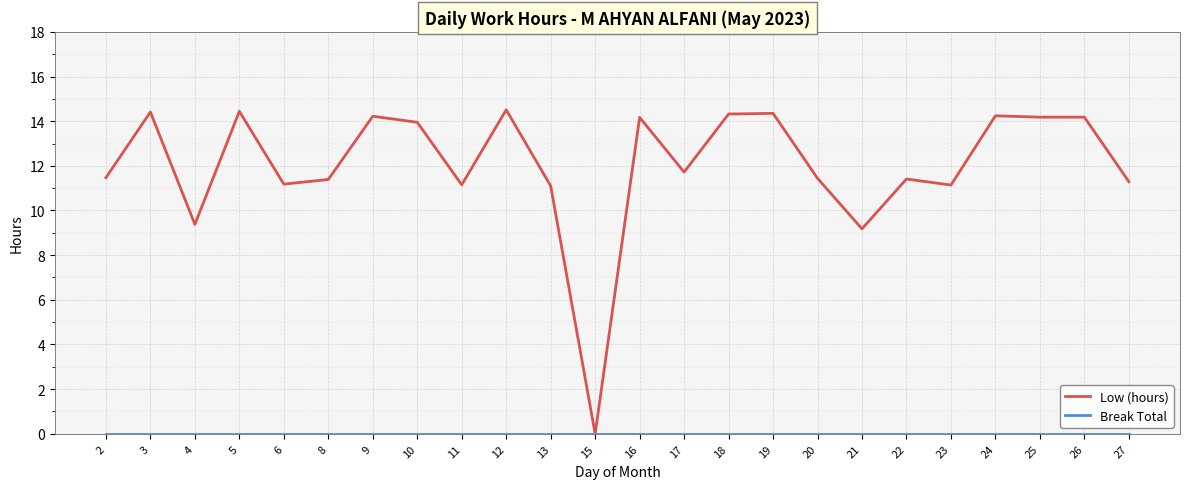

At which label does Low (hours) reach its minimum?

15